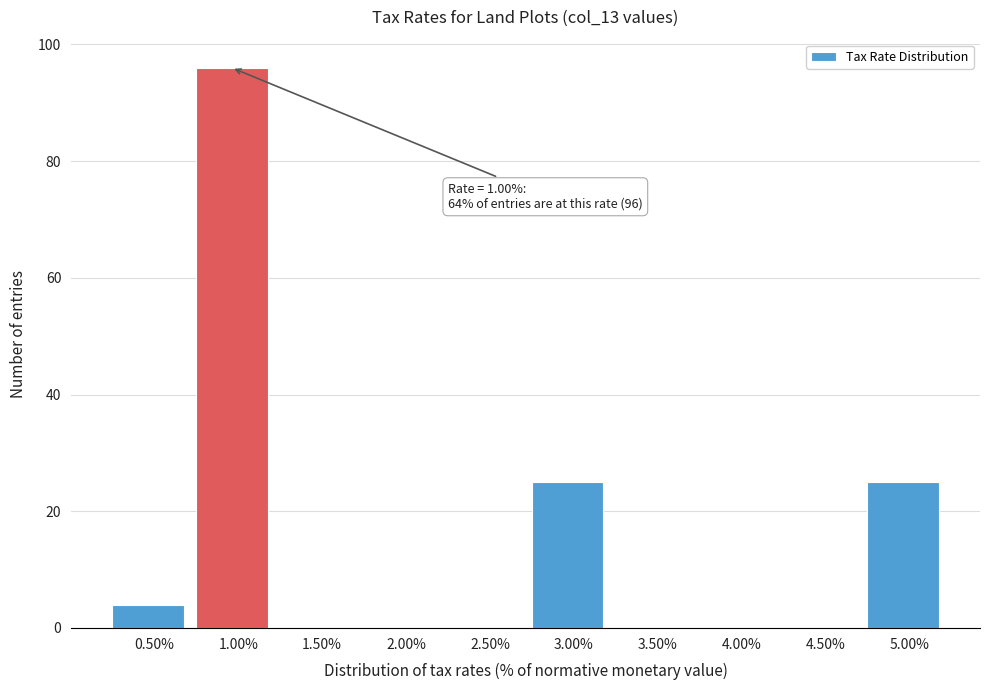

Which range on the x-axis has the tallest bar?

0.75 to 1.25